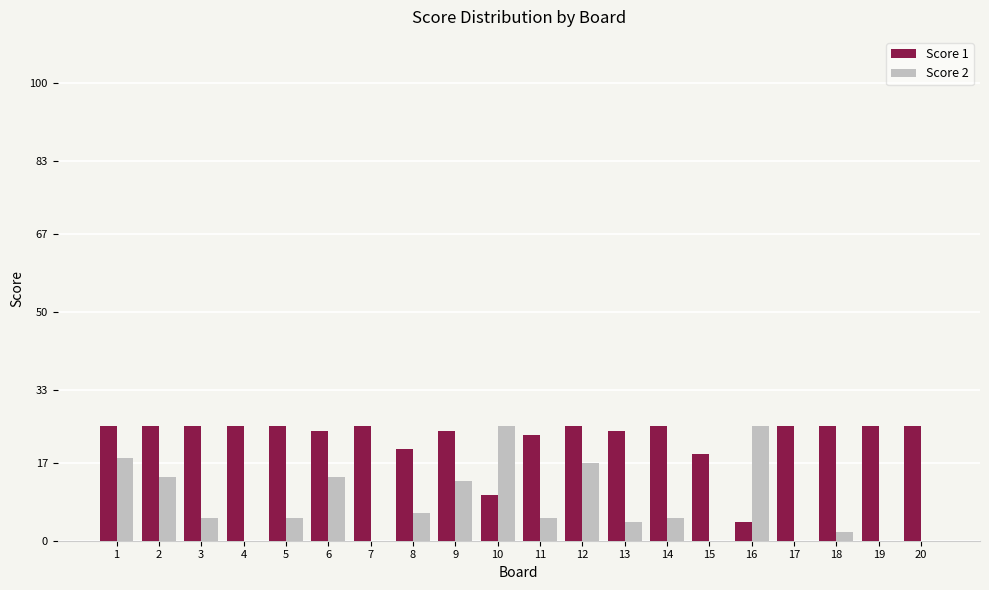

Is the value of Score 2 at 16 greater than the value of Score 1 at 10?

Yes